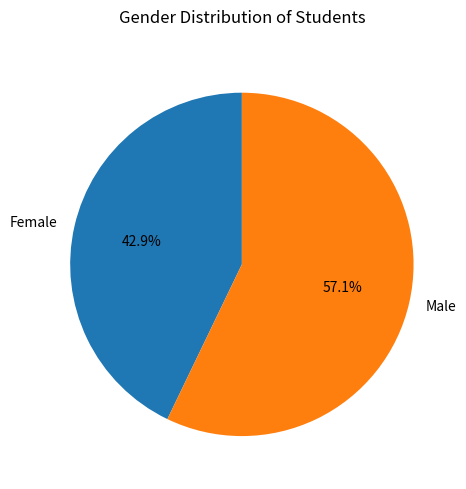

Do Female and Male together represent more than half of the pie?

Yes